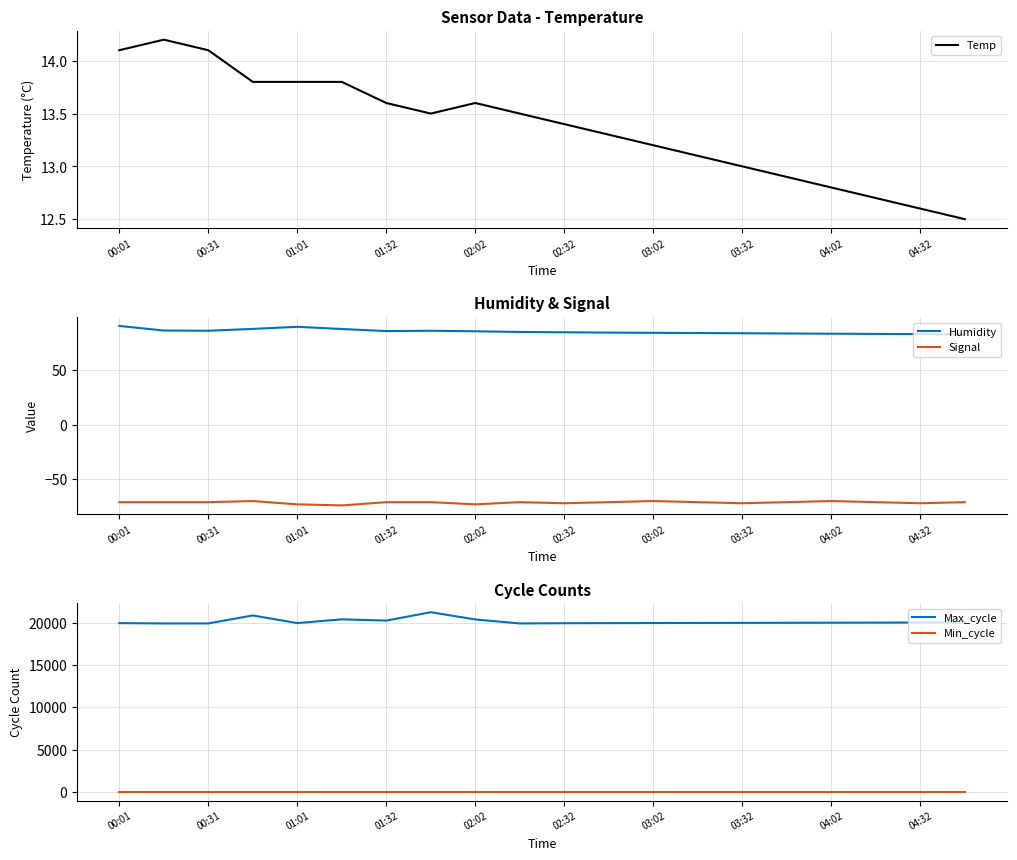

What is the difference between the maximum and minimum values in the Max_cycle series?

1328